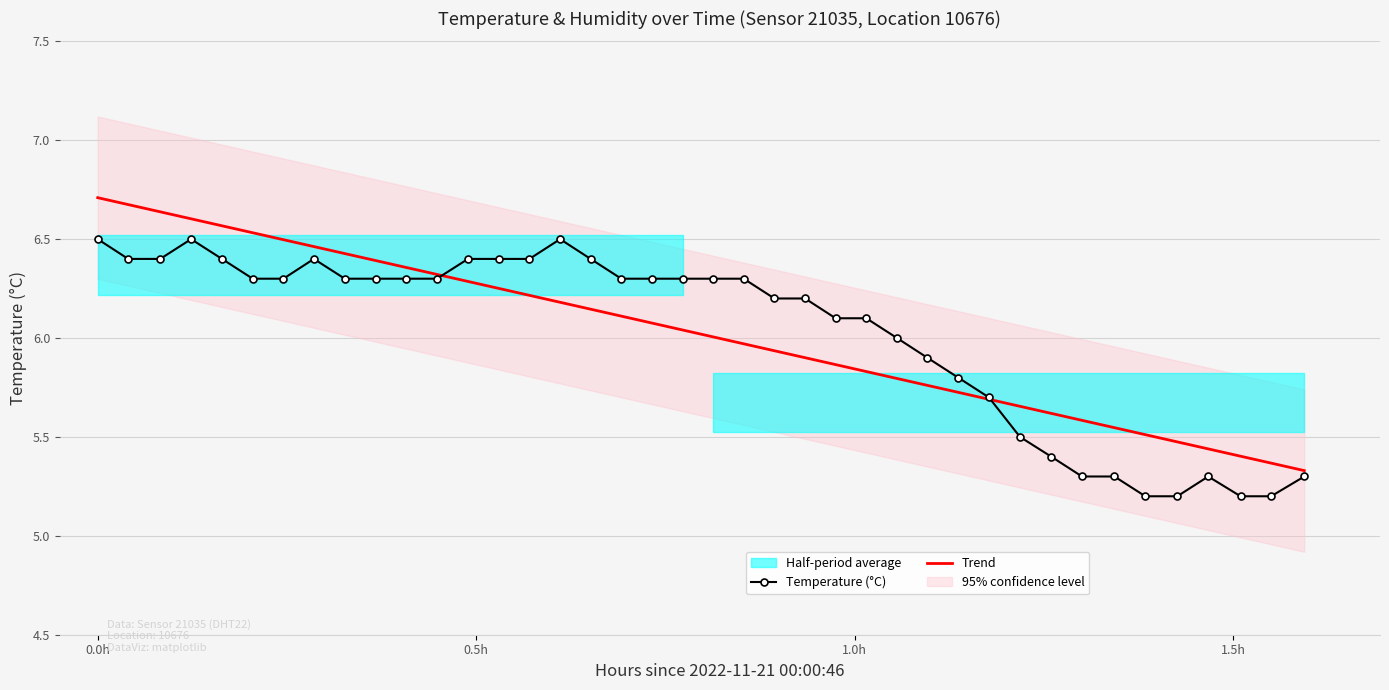

Which series has the widest spread of values?

Trend